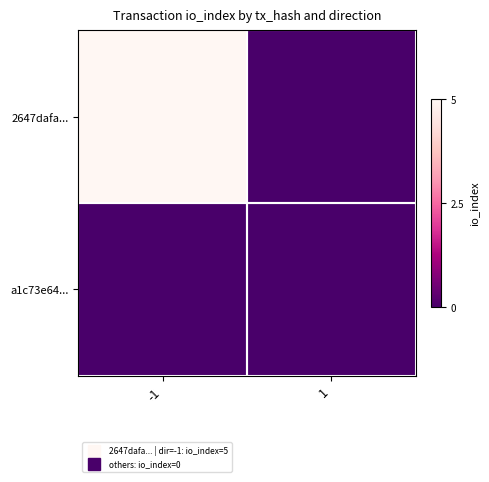

Reading right to left, transcribe all the data shown in this chart.

2647dafa...: 1=0	-1=5
a1c73e64...: 1=0	-1=0